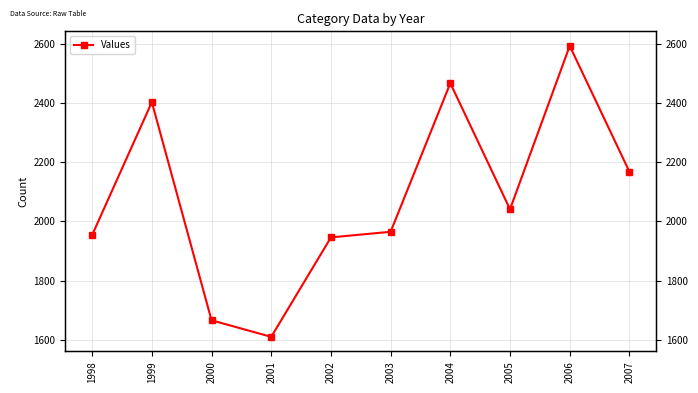

Reading left to right, what are all the values shown in this chart?

1998=1954	1999=2403	2000=1666	2001=1610	2002=1946	2003=1965	2004=2467	2005=2041	2006=2593	2007=2168